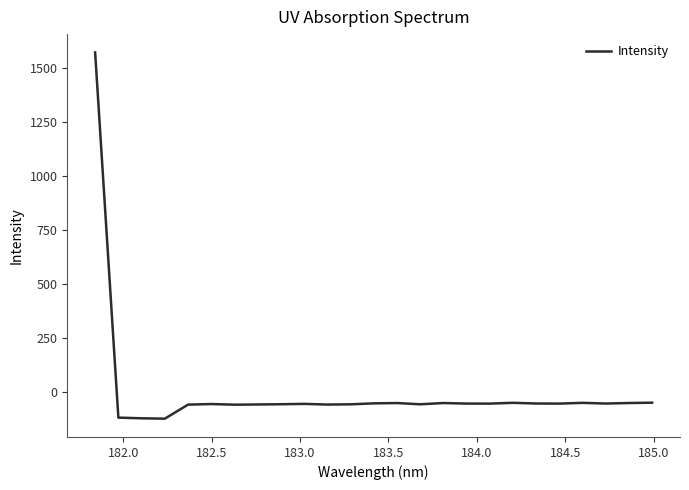

What is the minimum value shown in the chart?

-121.5